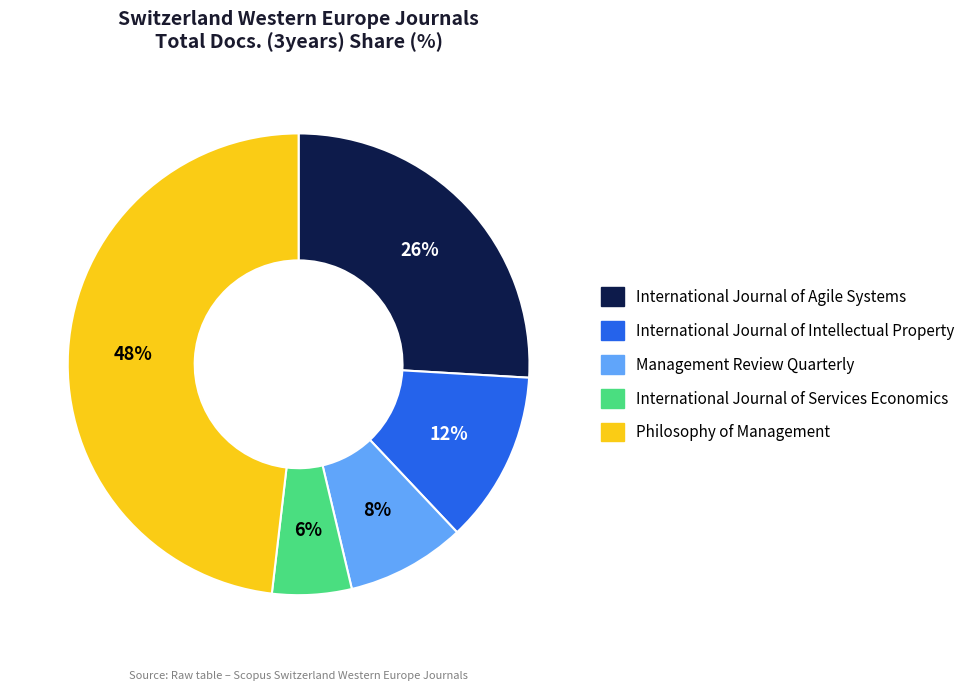

To the nearest percent, what is the difference between the International Journal of Services Economics and International Journal of Intellectual Property slice percentages?

6%